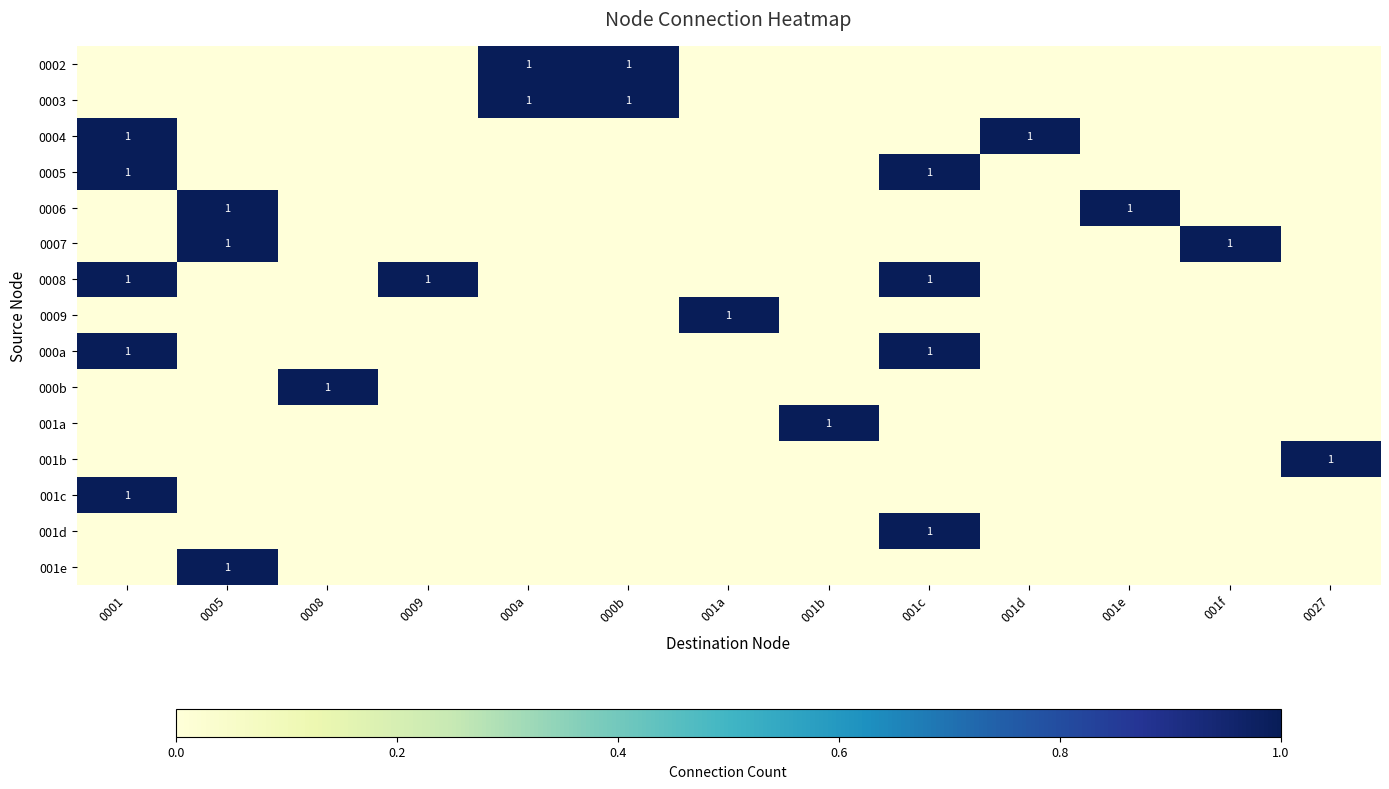

The value of 0007 at 0005 is 1. True or false?

True